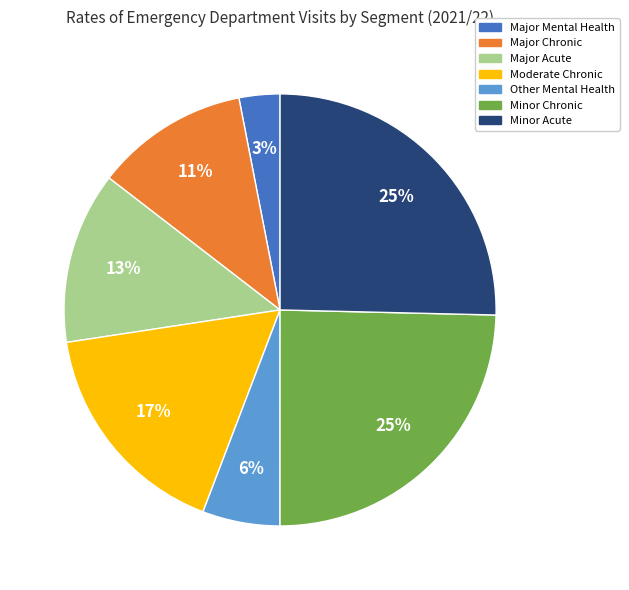

The Major Chronic slice represents 25% of the pie. True or false?

False